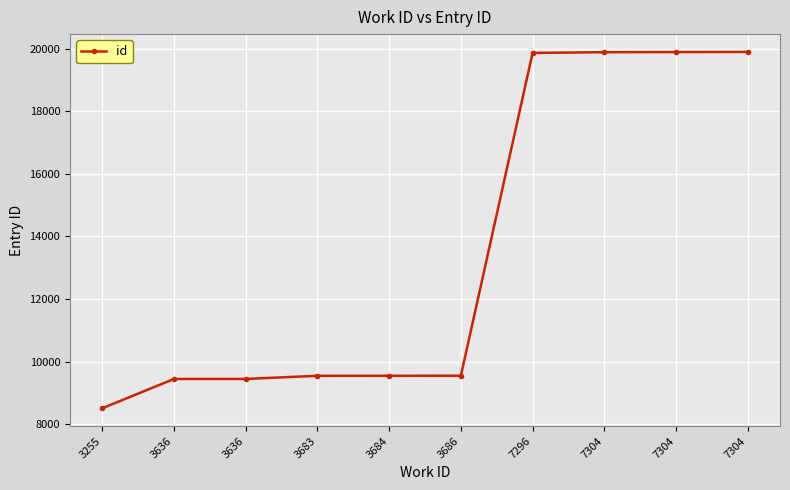

List the labels in order of value, largest first.

7304, 7304, 7304, 7296, 3686, 3684, 3683, 3636, 3636, 3255